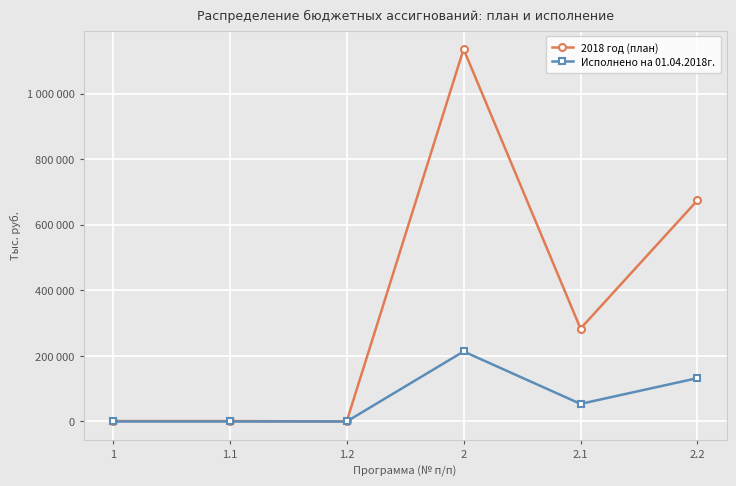

What are all the series names shown in the legend?

2018 год (план), Исполнено на 01.04.2018г.